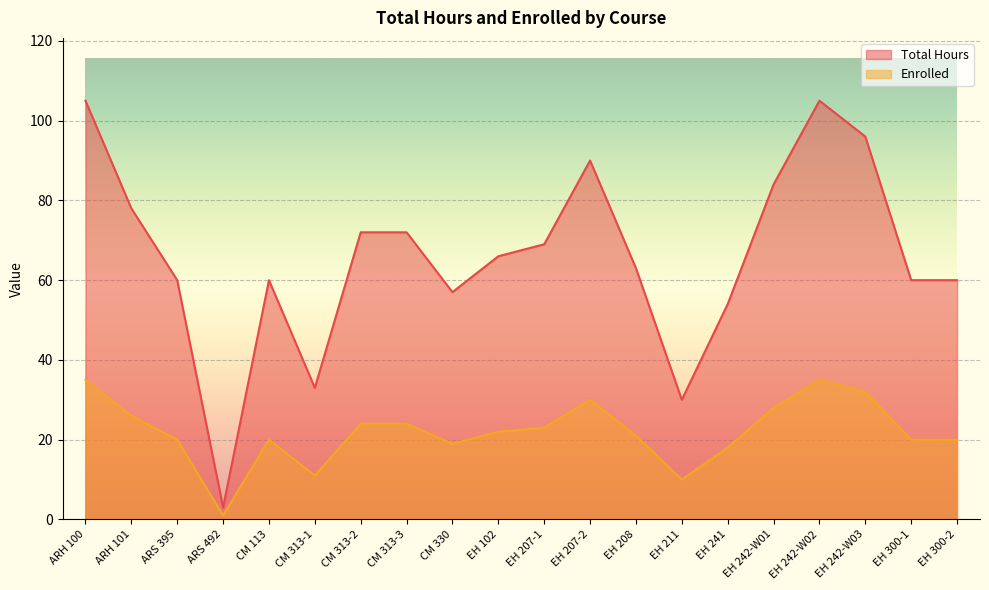

Rank the series by their maximum value, from highest to lowest.

Total Hours, Enrolled